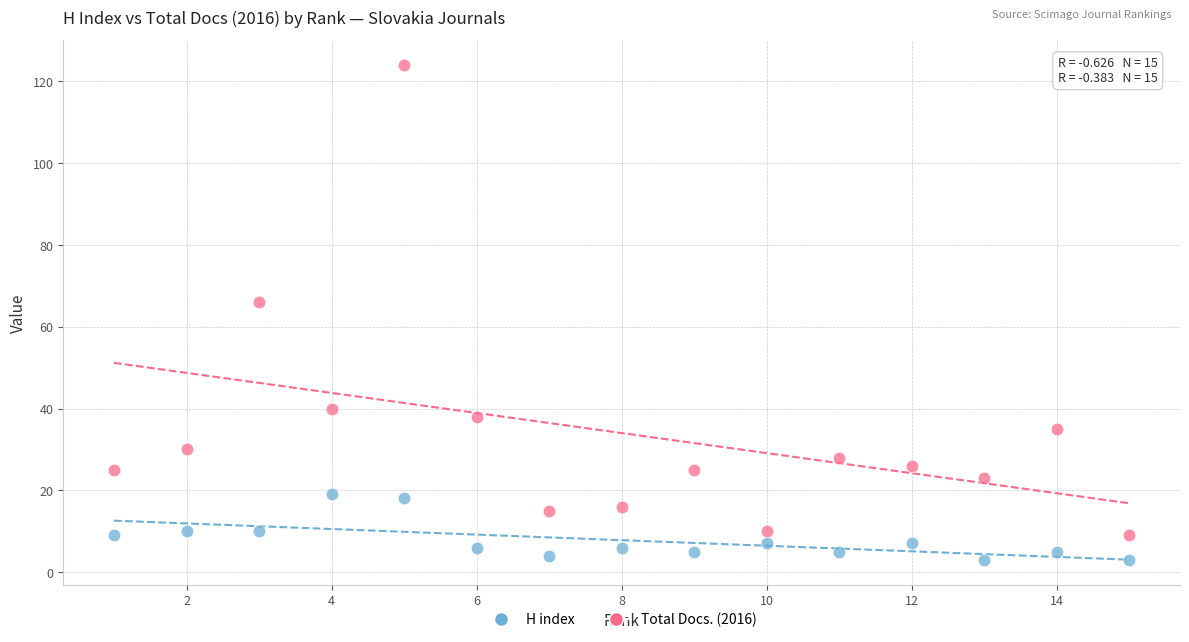

Which series has the widest spread of Y values?

Total Docs. (2016)